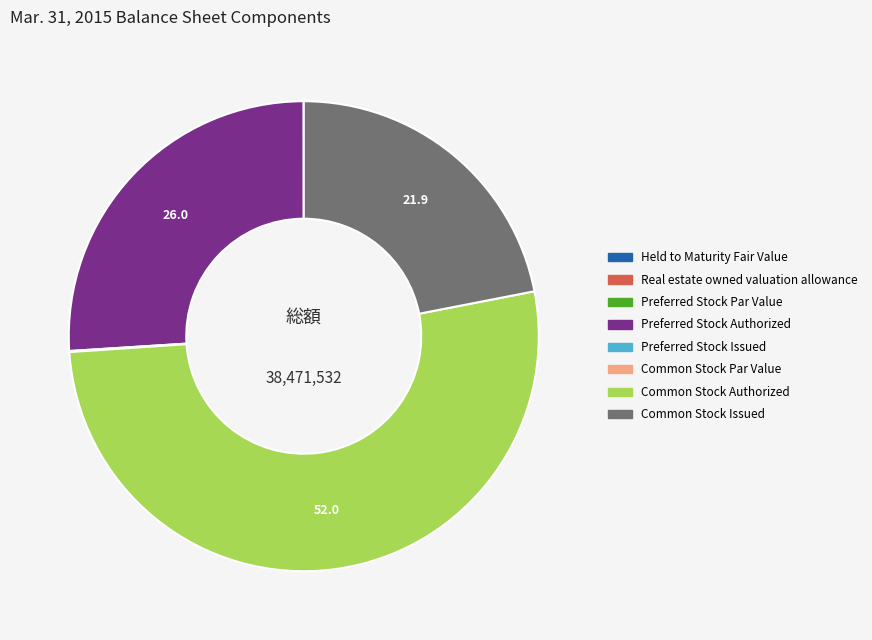

Combined, do Common Stock Issued and Preferred Stock Authorized account for over 50%?

No